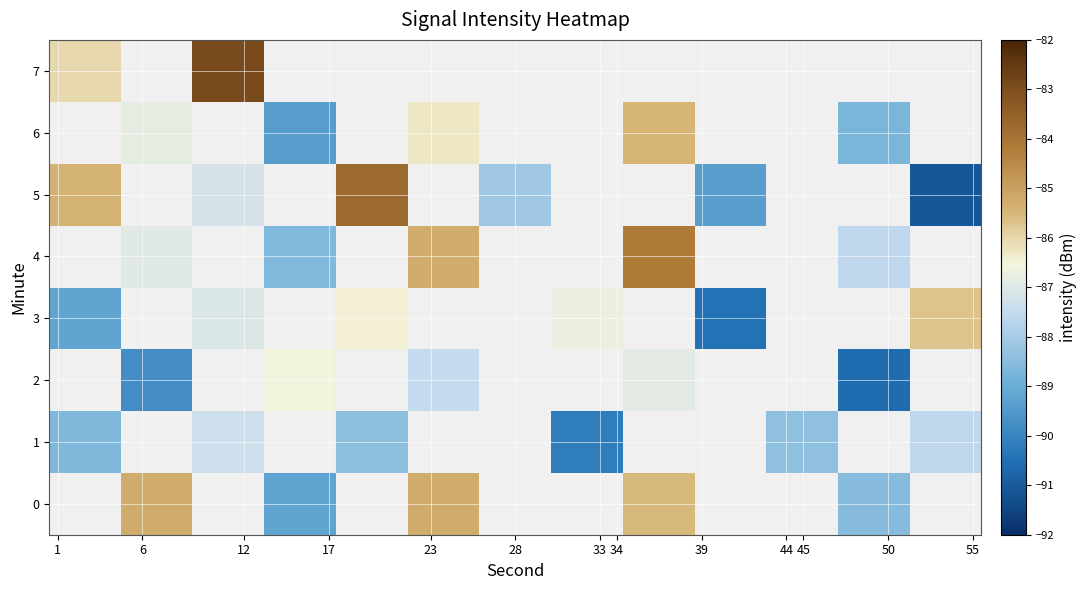

How many distinct data groups are displayed?

8